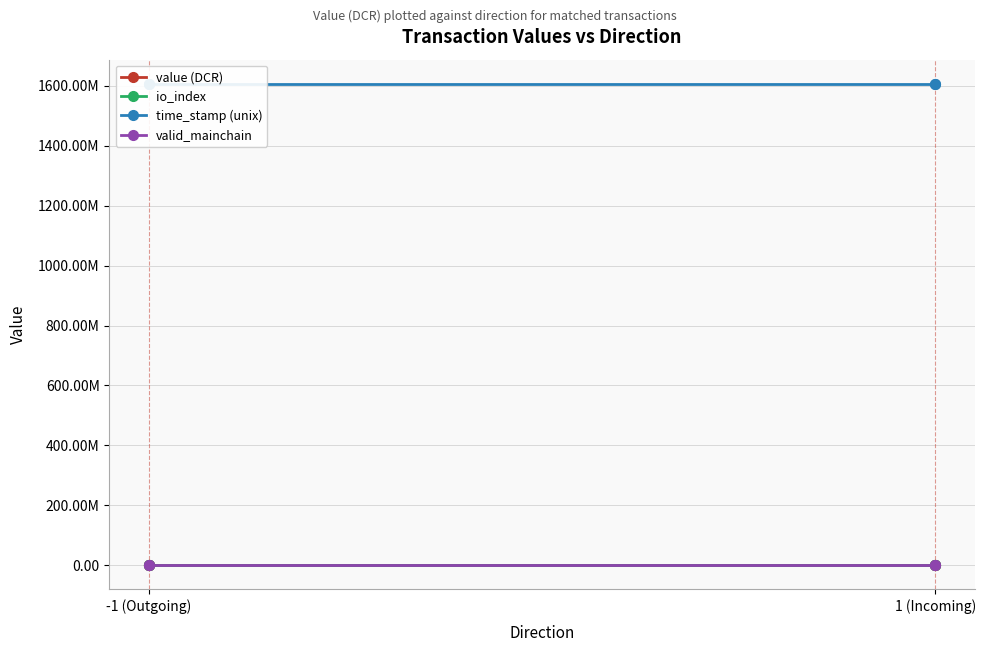

What is the difference between the highest and lowest values at 2?

1606427000.0